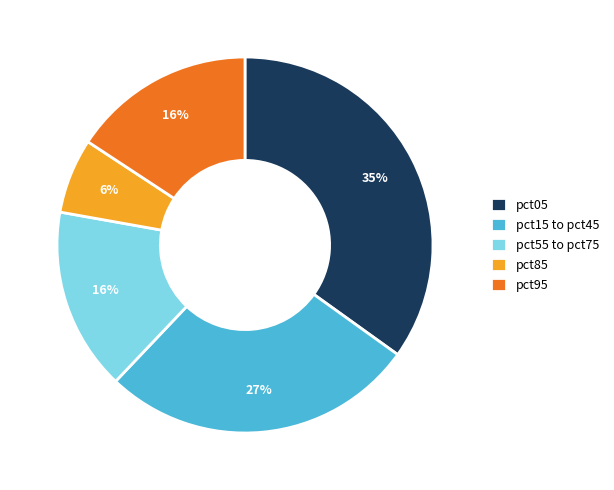

Is it true that pct85 is 6% of the pie?

True